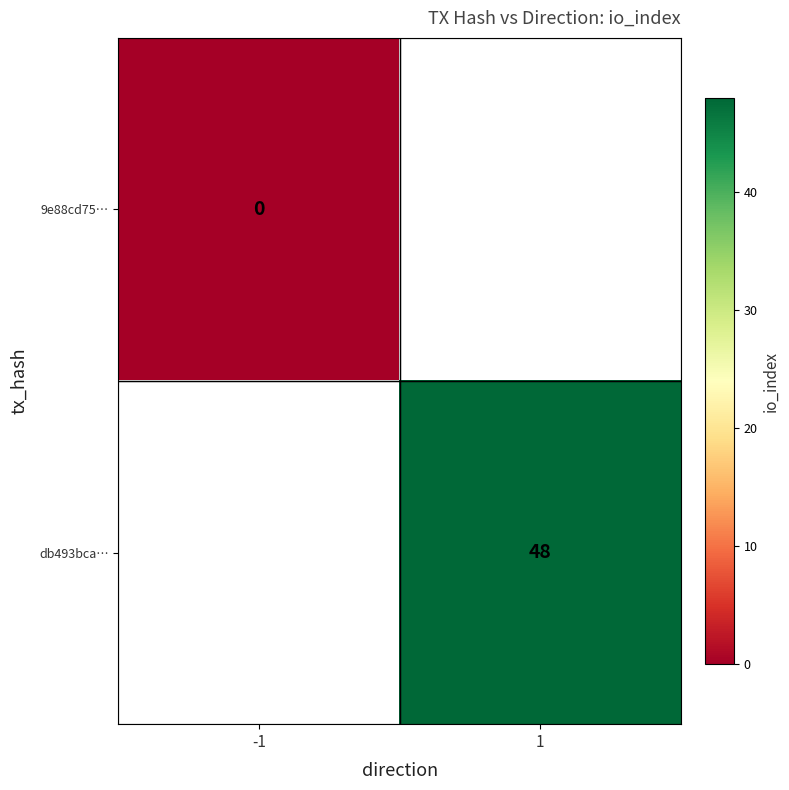

The db493bca… series shows 83 at 1. True or false?

False